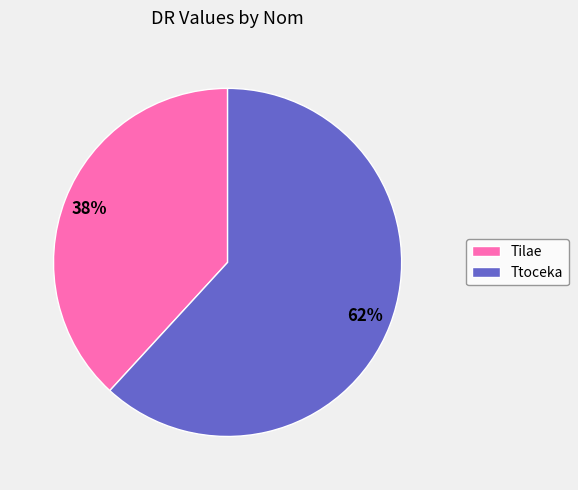

To the nearest percent, what is the difference between the Tilae and Ttoceka slice percentages?

24%